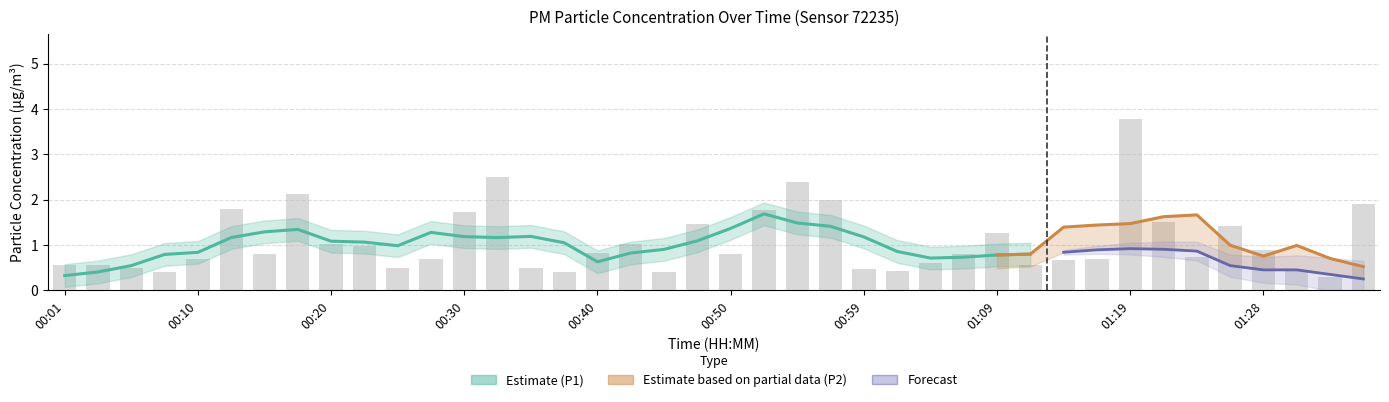

What is the label of the 30th bar from the left?

01:11